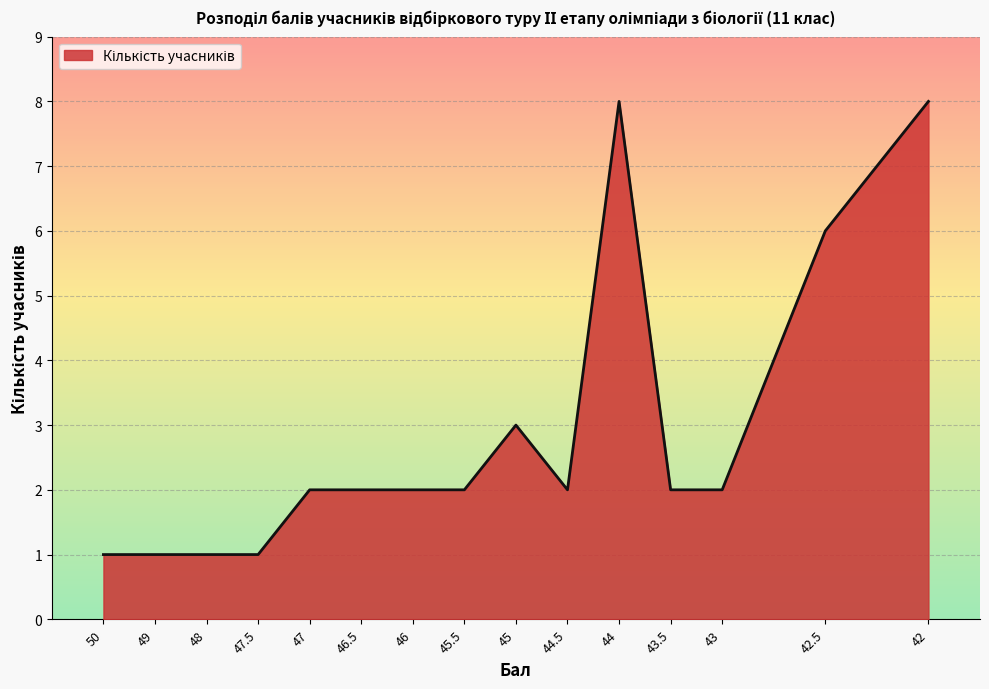

What position from the right is 47?

11